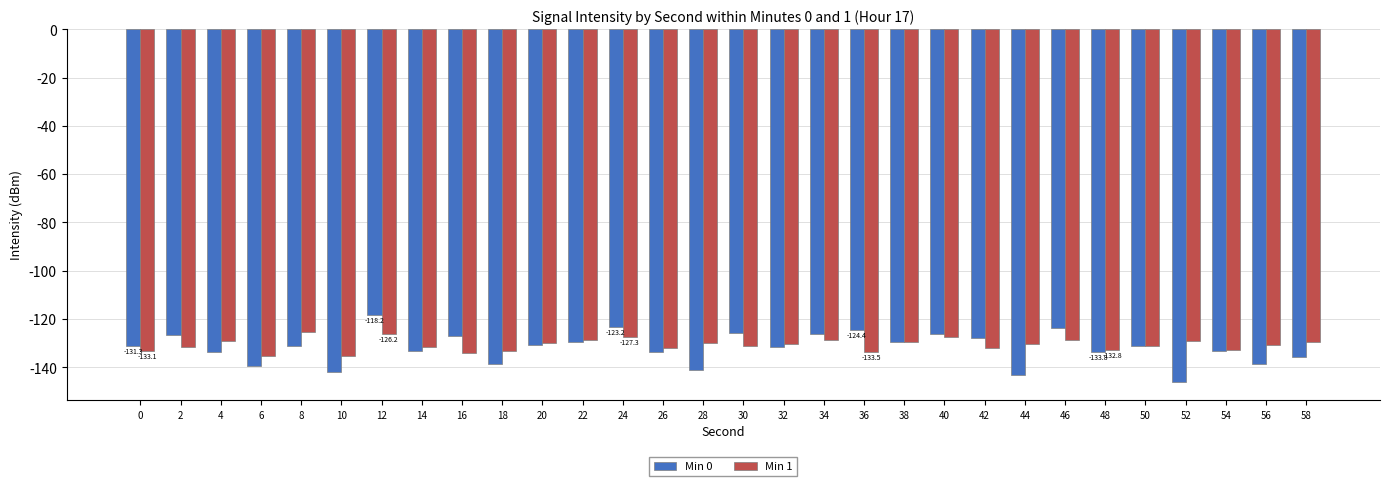

At which category does the chart reach its peak across all series?

12